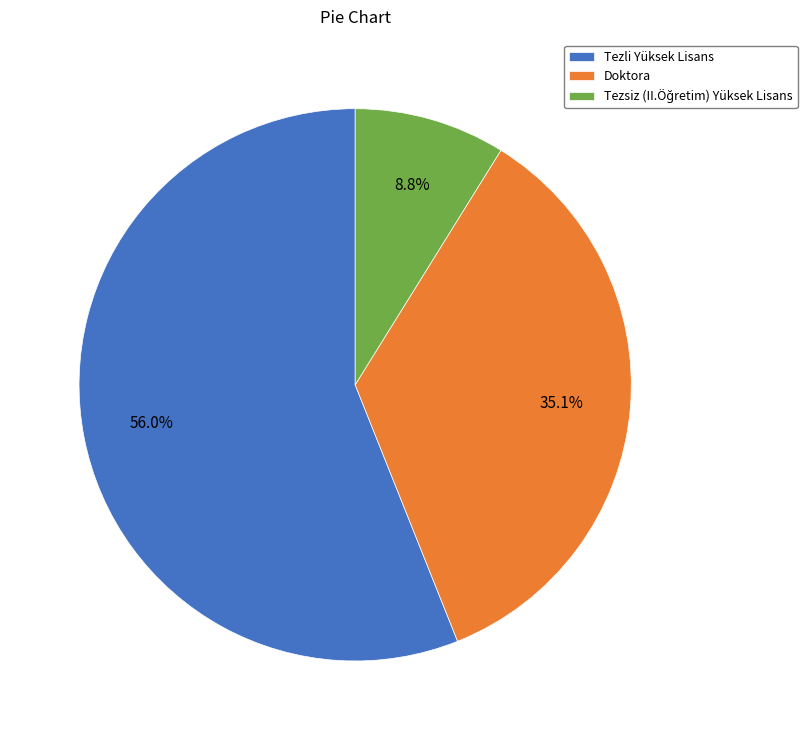

What percentage is the Tezli Yüksek Lisans slice, to the nearest percent?

56%